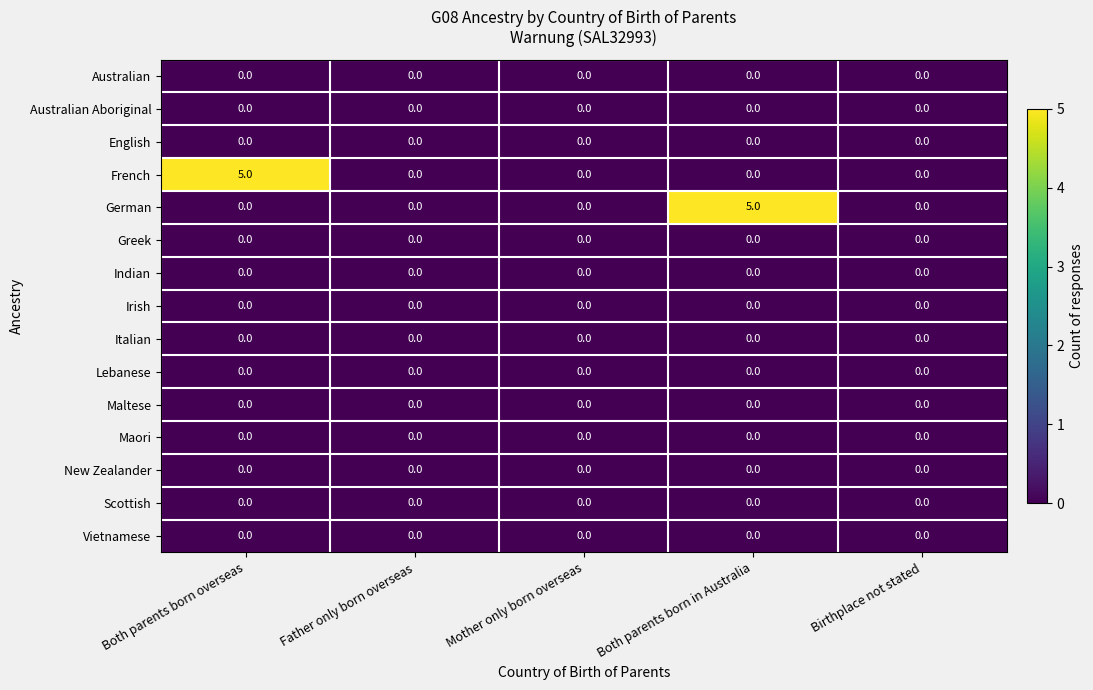

Which series changed the most between Both parents born overseas and Father only born overseas?

French